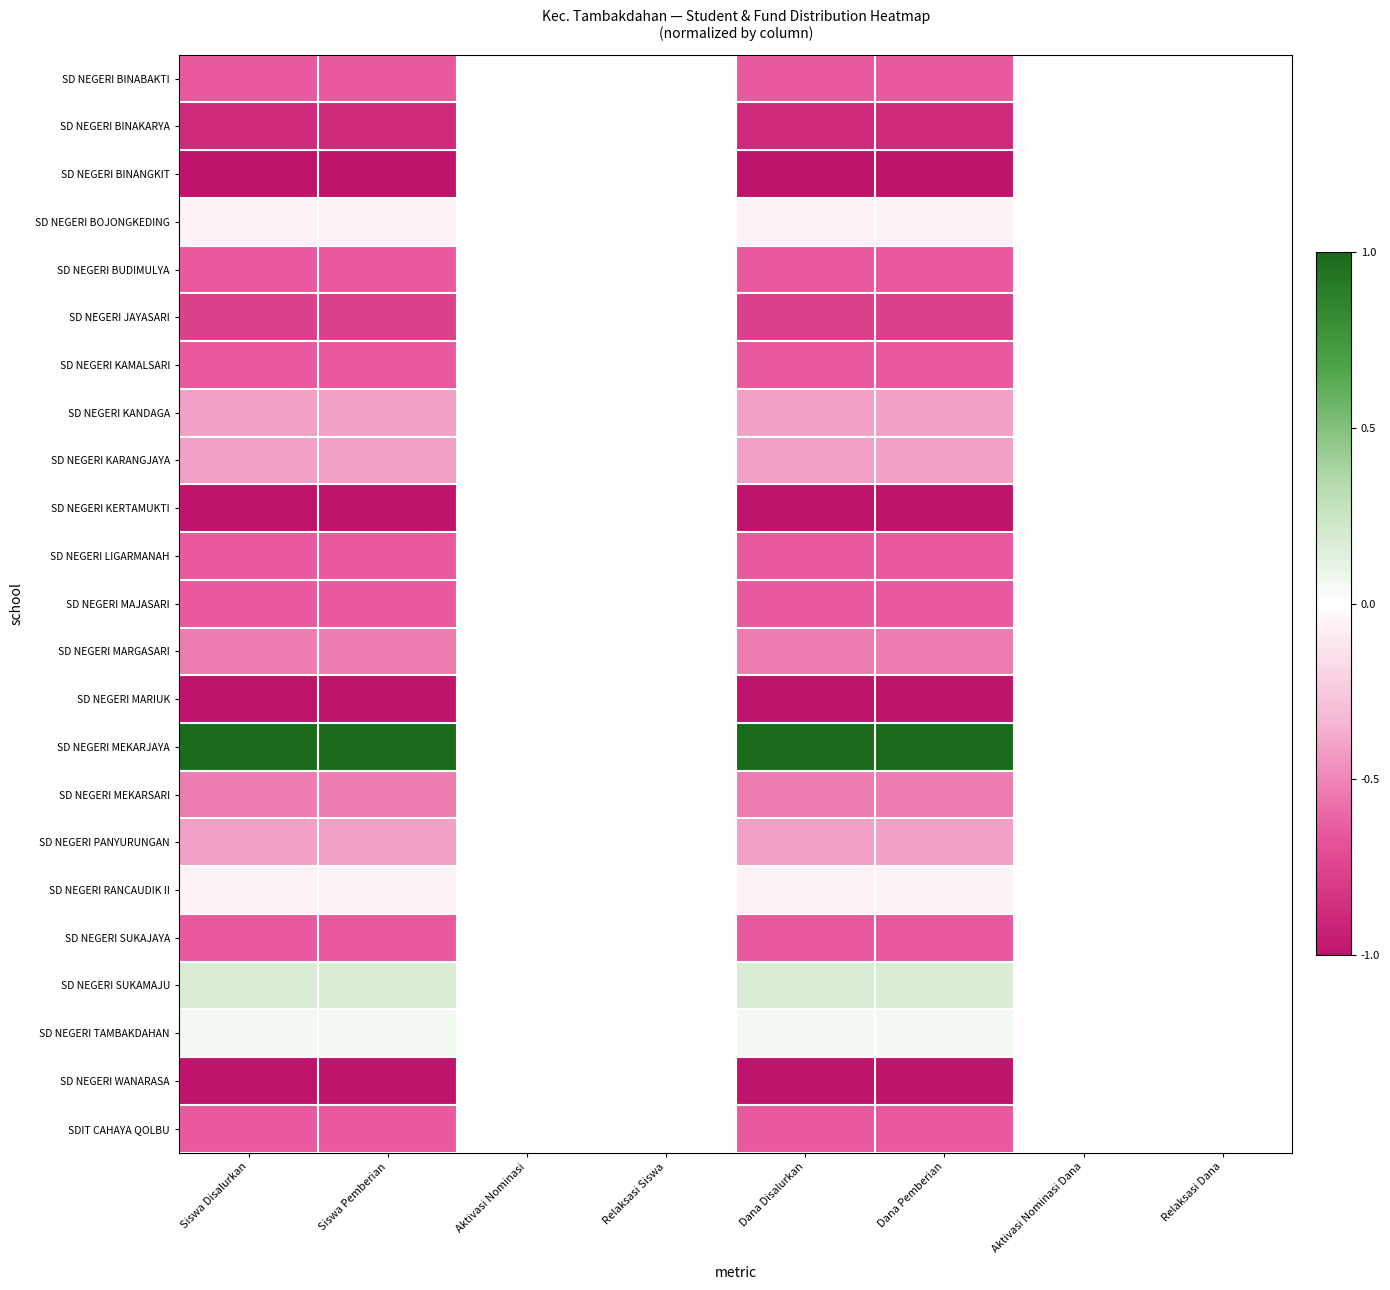

At Relaksasi Siswa, list the series in order from largest to smallest.

SD NEGERI BINABAKTI, SD NEGERI BINAKARYA, SD NEGERI BINANGKIT, SD NEGERI BOJONGKEDING, SD NEGERI BUDIMULYA, SD NEGERI JAYASARI, SD NEGERI KAMALSARI, SD NEGERI KANDAGA, SD NEGERI KARANGJAYA, SD NEGERI KERTAMUKTI, SD NEGERI LIGARMANAH, SD NEGERI MAJASARI, SD NEGERI MARGASARI, SD NEGERI MARIUK, SD NEGERI MEKARJAYA, SD NEGERI MEKARSARI, SD NEGERI PANYURUNGAN, SD NEGERI RANCAUDIK II, SD NEGERI SUKAJAYA, SD NEGERI SUKAMAJU, SD NEGERI TAMBAKDAHAN, SD NEGERI WANARASA, SDIT CAHAYA QOLBU